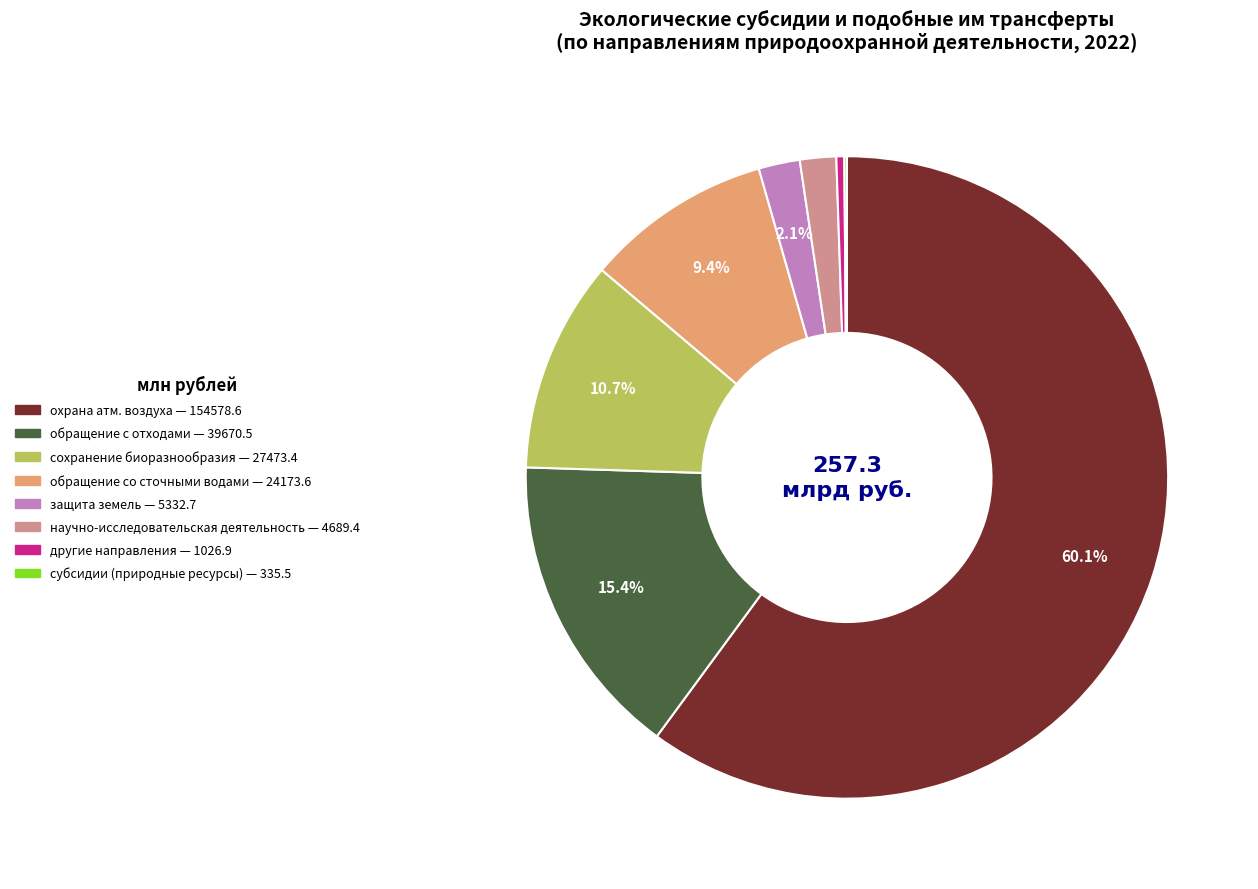

To the nearest percent, what is the difference between the largest and smallest slice percentages?

60%